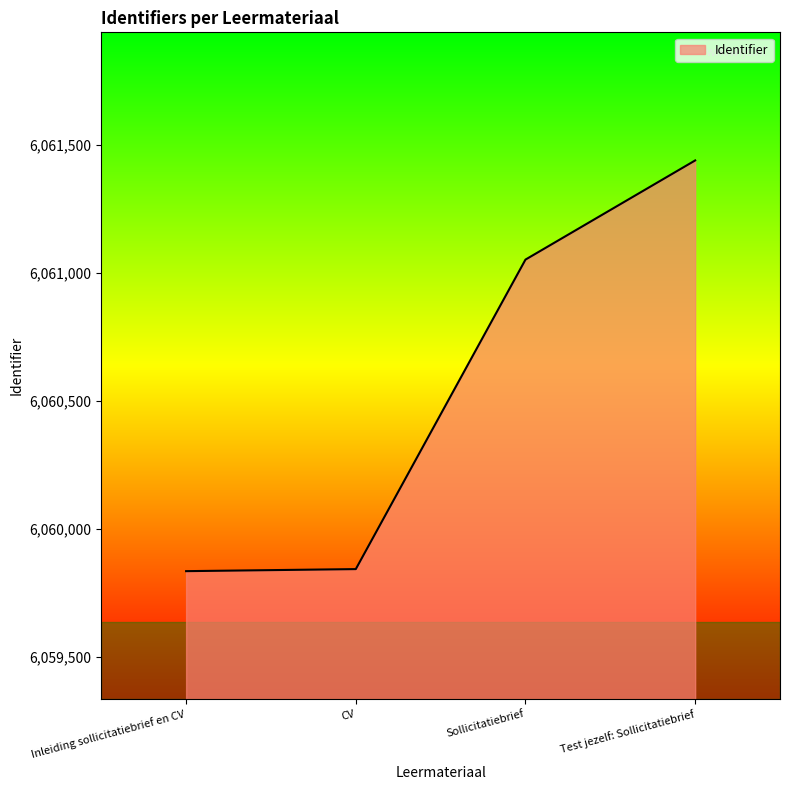

How many distinct data groups are displayed?

1